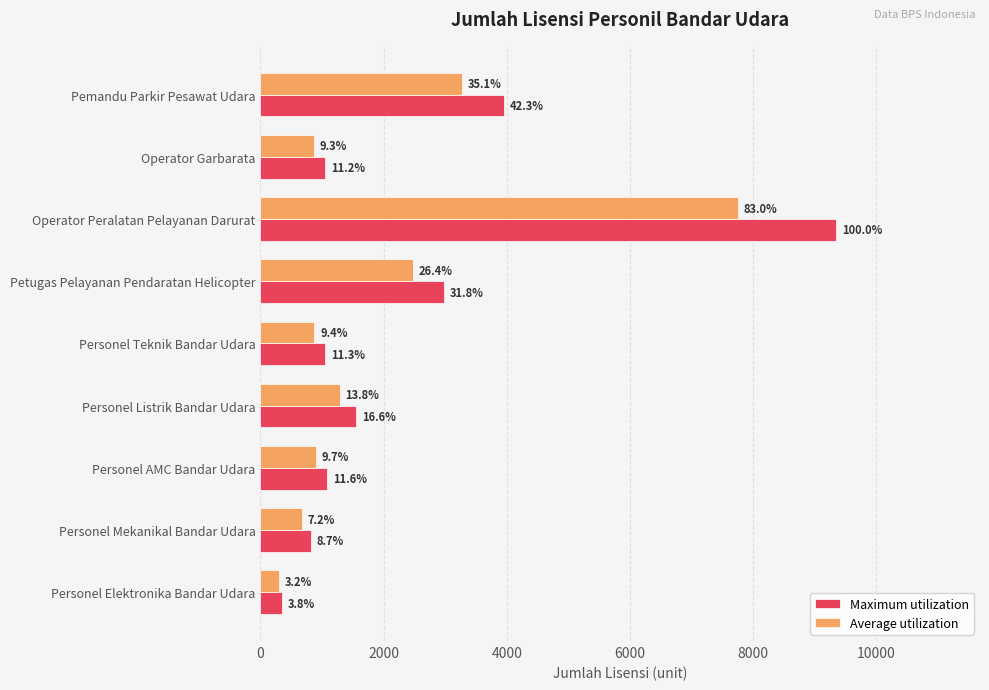

Reading left to right, extract all data points from this chart.

Maximum utilization: 3950.0	1048.0	9347.0	2975.0	1054.0	1550.0	1087.0	814.0	357.0
Average utilization: 3278.5	869.8	7758.0	2469.2	874.8	1286.5	902.2	675.6	296.3